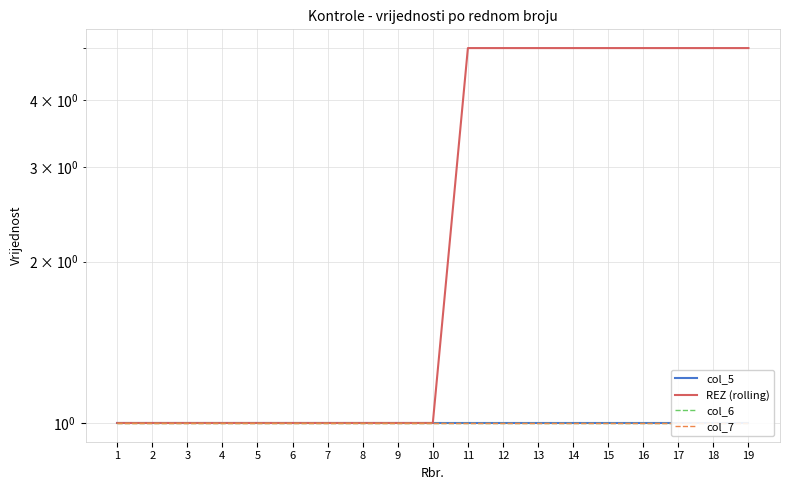

Reading left to right, list all the values displayed in this chart.

col_5: 1=1	2=1	3=1	4=1	5=1	6=1	7=1	8=1	9=1	10=1	11=1	12=1	13=1	14=1	15=1	16=1	17=1	18=1	19=1
REZ (rolling): 1=1	2=1	3=1	4=1	5=1	6=1	7=1	8=1	9=1	10=1	11=5	12=5	13=5	14=5	15=5	16=5	17=5	18=5	19=5
col_6: 1=1	2=1	3=1	4=1	5=1	6=1	7=1	8=1	9=1	10=1	11=1	12=1	13=1	14=1	15=1	16=1	17=1	18=1	19=1
col_7: 1=1	2=1	3=1	4=1	5=1	6=1	7=1	8=1	9=1	10=1	11=1	12=1	13=1	14=1	15=1	16=1	17=1	18=1	19=1